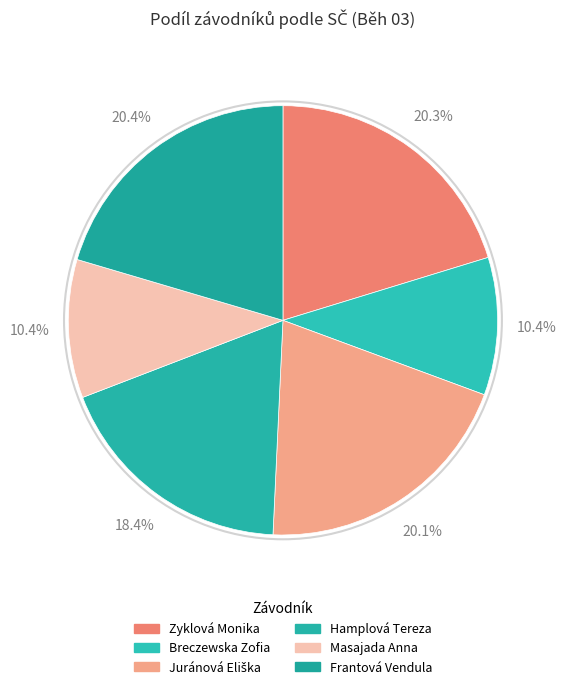

True or false: Breczewska Zofia accounts for 10% of the total.

True